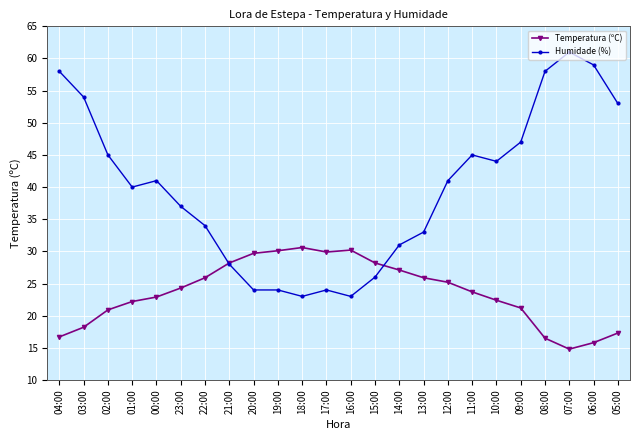

The Humidade (%) series shows 96.4 at 03:00. True or false?

False